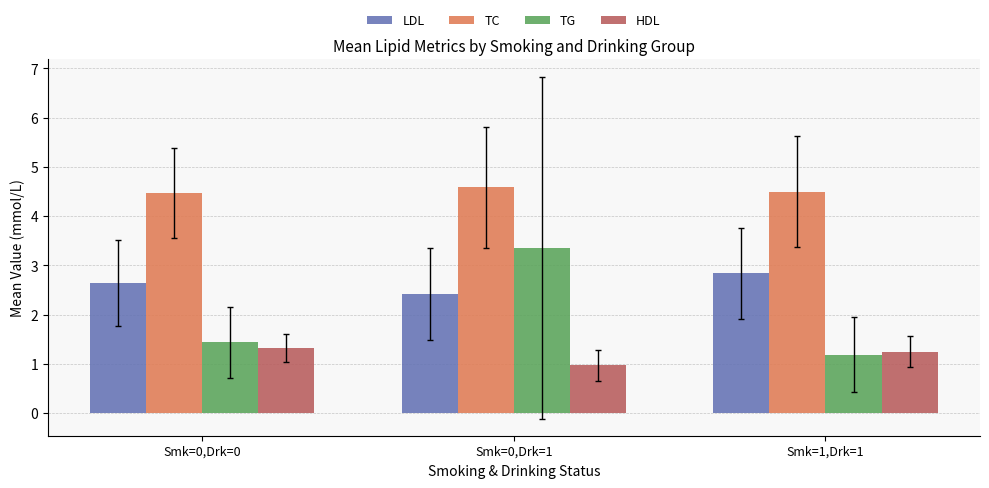

What is the highest value of the LDL series?

2.8